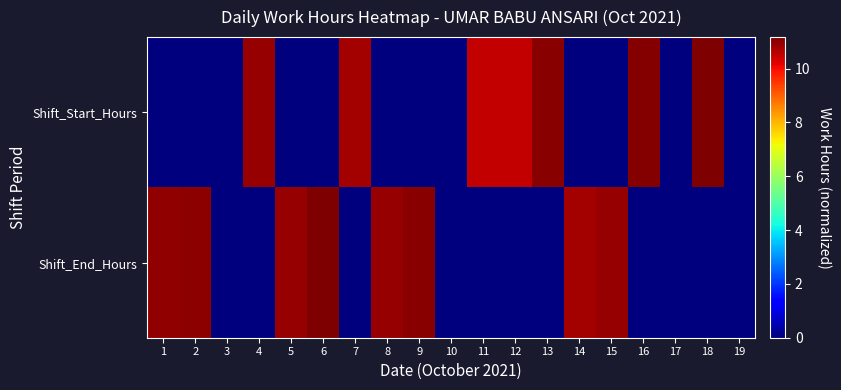

Reading right to left, extract all data points from this chart.

Shift_Start_Hours: 19=0.0	18=11.2	17=0.0	16=11.1	15=0.0	14=0.0	13=11.1	12=10.5	11=10.5	10=0.0	9=0.0	8=0.0	7=10.8	6=0.0	5=0.0	4=10.9	3=0.0	2=0.0	1=0.0
Shift_End_Hours: 19=0.0	18=0.0	17=0.0	16=0.0	15=10.9	14=10.8	13=0.0	12=0.0	11=0.0	10=0.0	9=11.1	8=10.9	7=0.0	6=11.2	5=10.9	4=0.0	3=0.0	2=11.0	1=11.0